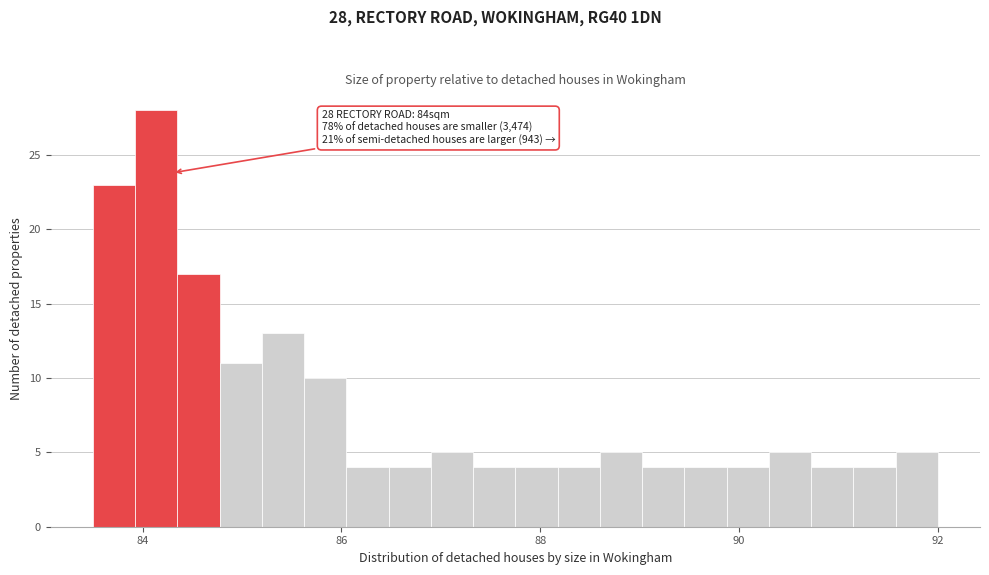

Around what value on the x-axis is the tallest bar? Give the approximate position of its centre, as read against the axis.

84.2